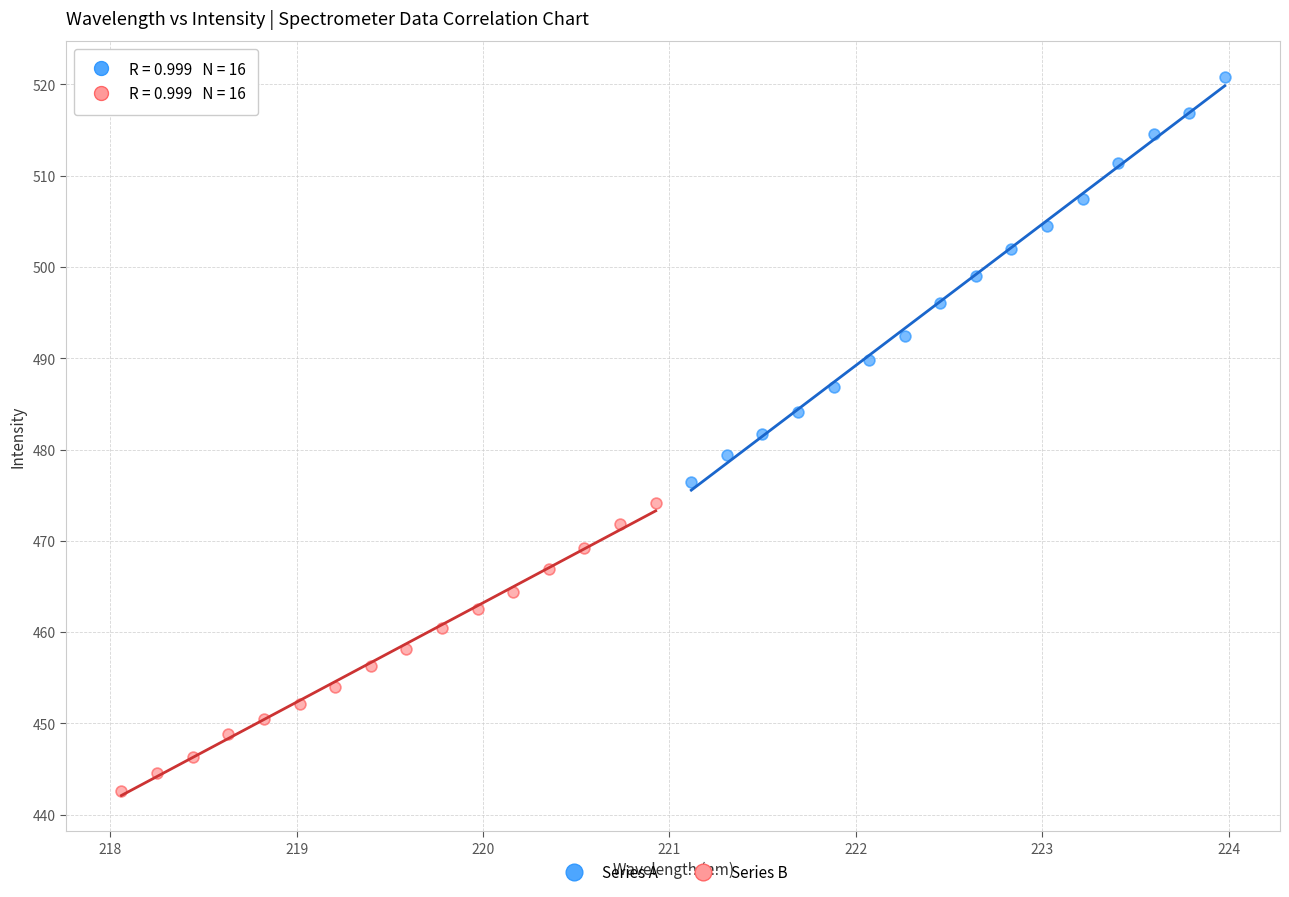

Which series has the widest spread of Y values?

Series A